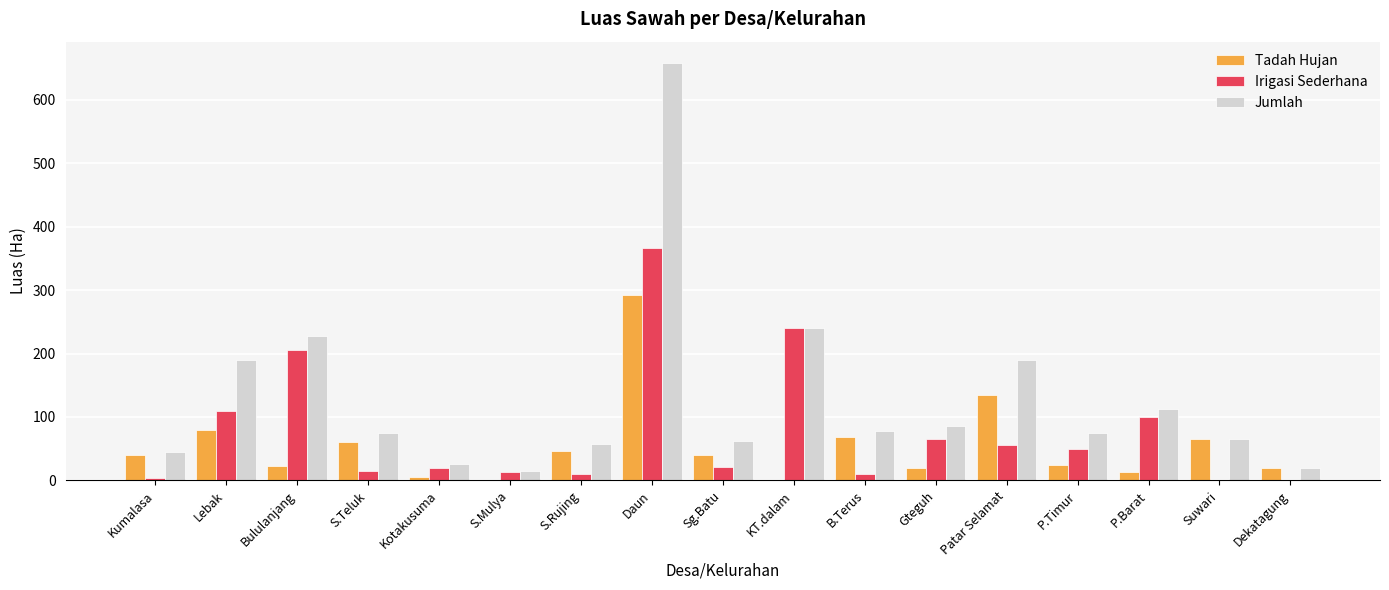

True or false: Tadah Hujan has a value of 40.8 at Sg.Batu.

True